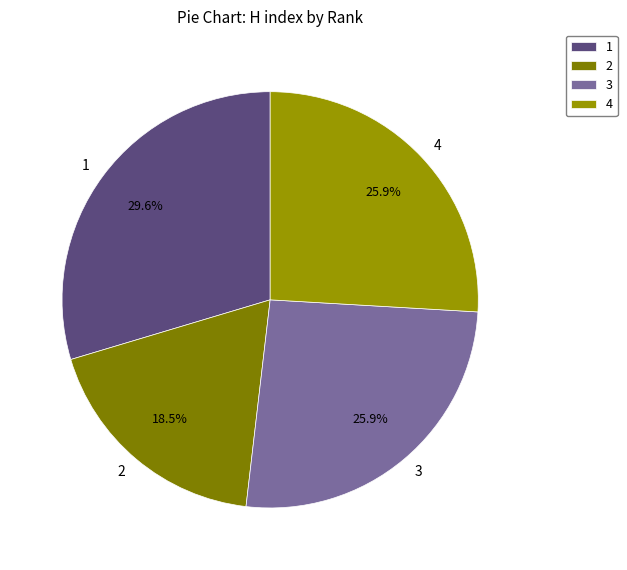

To the nearest percent, what is the average slice percentage?

25%